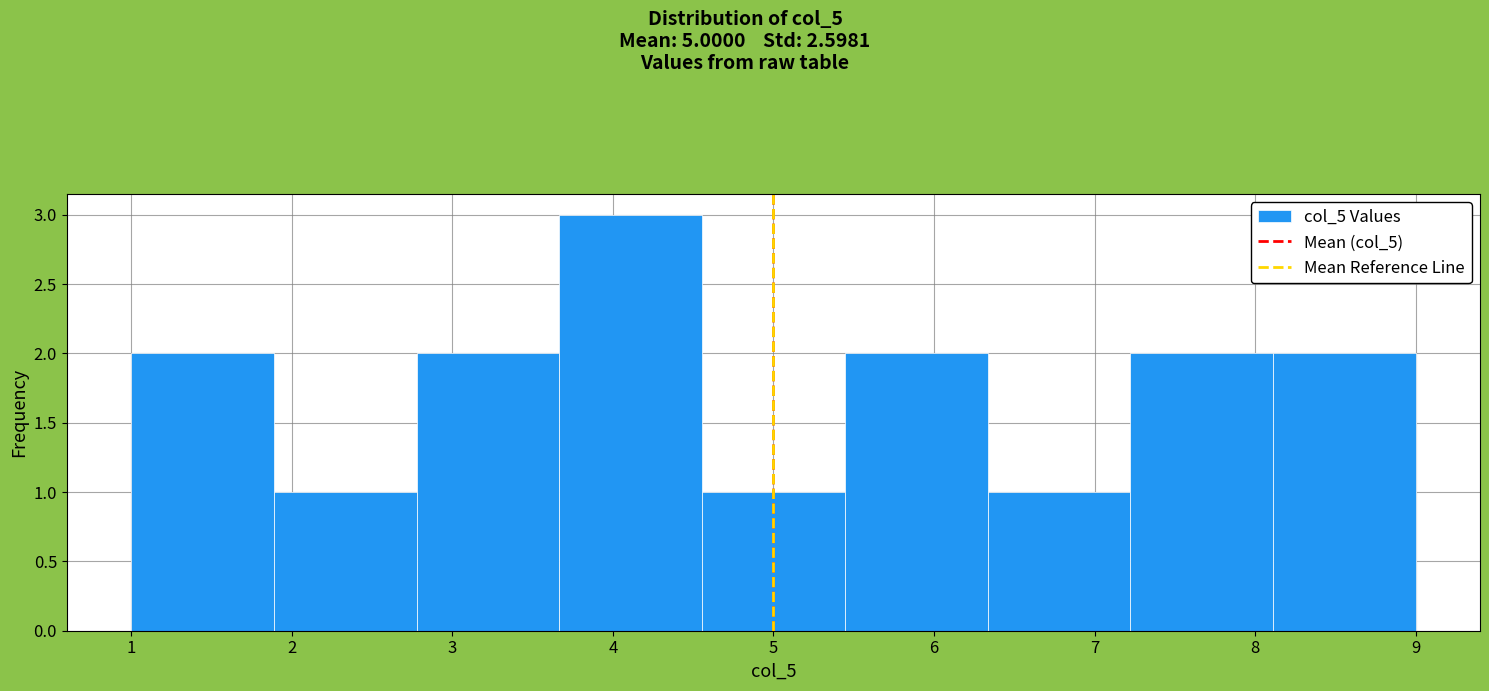

How tall is the bar that spans 8.1 to 9.0 on the x-axis? Neither the bar edges nor the heights are printed on the chart, so give them approximately, as read against the axes.

2